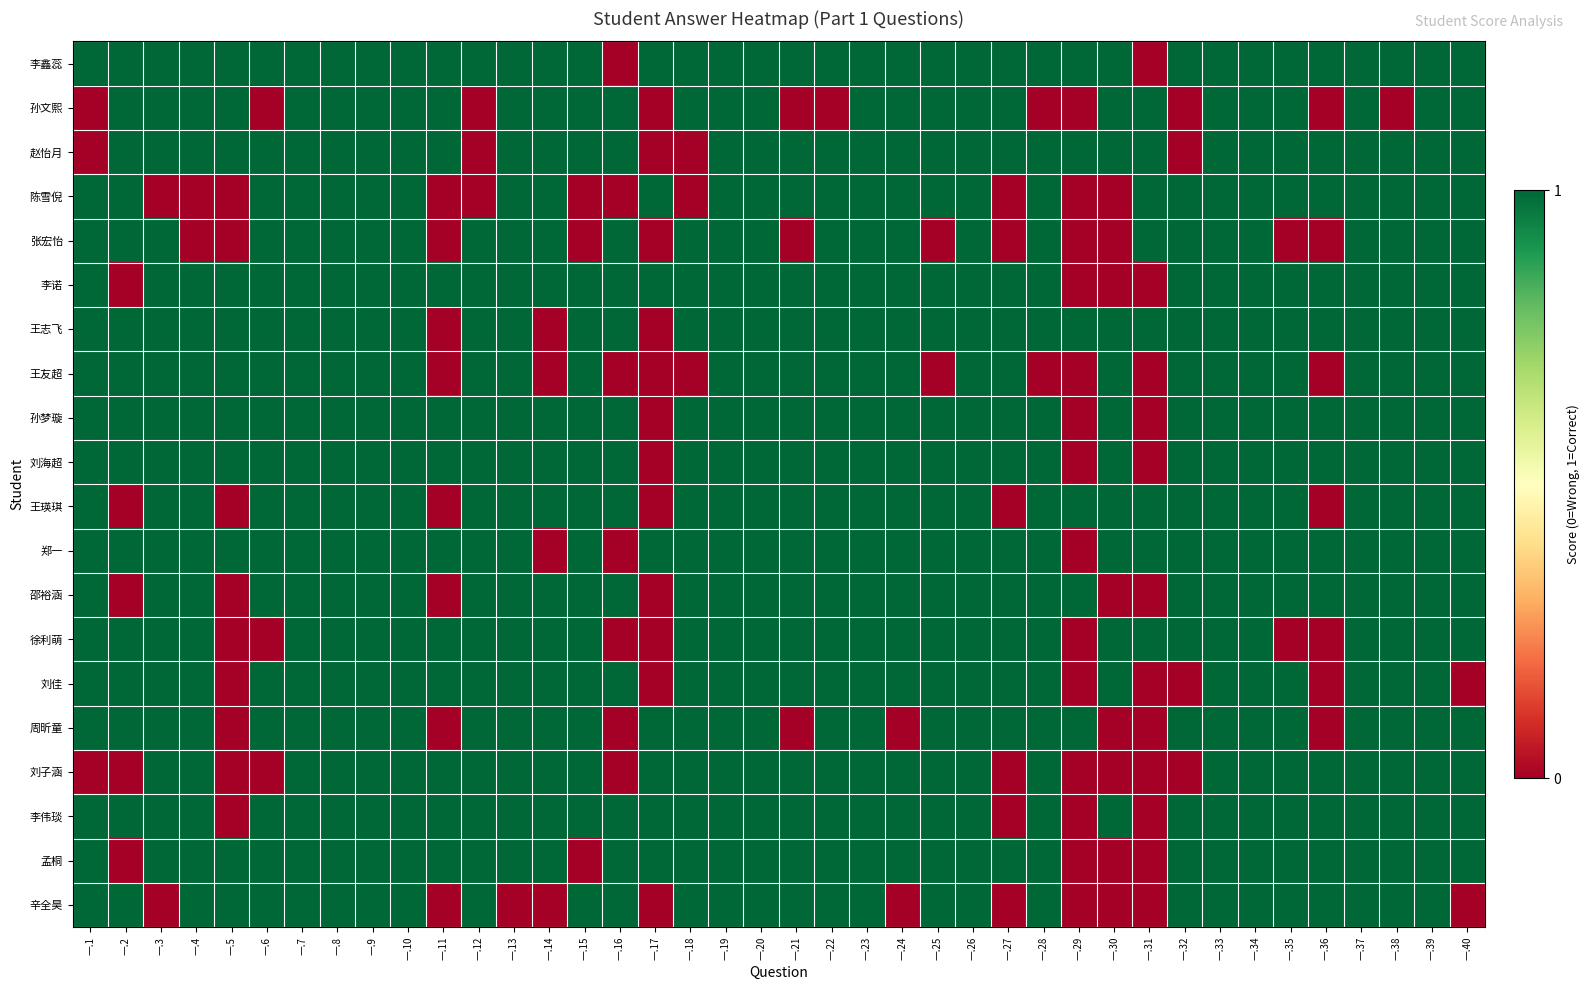

Reading left to right, list all the values displayed in this chart.

李鑫蕊: 一.1=1	一.2=1	一.3=1	一.4=1	一.5=1	一.6=1	一.7=1	一.8=1	一.9=1	一.10=1	一.11=1	一.12=1	一.13=1	一.14=1	一.15=1	一.16=0	一.17=1	一.18=1	一.19=1	一.20=1	一.21=1	一.22=1	一.23=1	一.24=1	一.25=1	一.26=1	一.27=1	一.28=1	一.29=1	一.30=1	一.31=0	一.32=1	一.33=1	一.34=1	一.35=1	一.36=1	一.37=1	一.38=1	一.39=1	一.40=1
孙文熙: 一.1=0	一.2=1	一.3=1	一.4=1	一.5=1	一.6=0	一.7=1	一.8=1	一.9=1	一.10=1	一.11=1	一.12=0	一.13=1	一.14=1	一.15=1	一.16=1	一.17=0	一.18=1	一.19=1	一.20=1	一.21=0	一.22=0	一.23=1	一.24=1	一.25=1	一.26=1	一.27=1	一.28=0	一.29=0	一.30=1	一.31=1	一.32=0	一.33=1	一.34=1	一.35=1	一.36=0	一.37=1	一.38=0	一.39=1	一.40=1
赵怡月: 一.1=0	一.2=1	一.3=1	一.4=1	一.5=1	一.6=1	一.7=1	一.8=1	一.9=1	一.10=1	一.11=1	一.12=0	一.13=1	一.14=1	一.15=1	一.16=1	一.17=0	一.18=0	一.19=1	一.20=1	一.21=1	一.22=1	一.23=1	一.24=1	一.25=1	一.26=1	一.27=1	一.28=1	一.29=1	一.30=1	一.31=1	一.32=0	一.33=1	一.34=1	一.35=1	一.36=1	一.37=1	一.38=1	一.39=1	一.40=1
陈雪倪: 一.1=1	一.2=1	一.3=0	一.4=0	一.5=0	一.6=1	一.7=1	一.8=1	一.9=1	一.10=1	一.11=0	一.12=0	一.13=1	一.14=1	一.15=0	一.16=0	一.17=1	一.18=0	一.19=1	一.20=1	一.21=1	一.22=1	一.23=1	一.24=1	一.25=1	一.26=1	一.27=0	一.28=1	一.29=0	一.30=0	一.31=1	一.32=1	一.33=1	一.34=1	一.35=1	一.36=1	一.37=1	一.38=1	一.39=1	一.40=1
张宏怡: 一.1=1	一.2=1	一.3=1	一.4=0	一.5=0	一.6=1	一.7=1	一.8=1	一.9=1	一.10=1	一.11=0	一.12=1	一.13=1	一.14=1	一.15=0	一.16=1	一.17=0	一.18=1	一.19=1	一.20=1	一.21=0	一.22=1	一.23=1	一.24=1	一.25=0	一.26=1	一.27=0	一.28=1	一.29=0	一.30=0	一.31=1	一.32=1	一.33=1	一.34=1	一.35=0	一.36=0	一.37=1	一.38=1	一.39=1	一.40=1
李诺: 一.1=1	一.2=0	一.3=1	一.4=1	一.5=1	一.6=1	一.7=1	一.8=1	一.9=1	一.10=1	一.11=1	一.12=1	一.13=1	一.14=1	一.15=1	一.16=1	一.17=1	一.18=1	一.19=1	一.20=1	一.21=1	一.22=1	一.23=1	一.24=1	一.25=1	一.26=1	一.27=1	一.28=1	一.29=0	一.30=0	一.31=0	一.32=1	一.33=1	一.34=1	一.35=1	一.36=1	一.37=1	一.38=1	一.39=1	一.40=1
王志飞: 一.1=1	一.2=1	一.3=1	一.4=1	一.5=1	一.6=1	一.7=1	一.8=1	一.9=1	一.10=1	一.11=0	一.12=1	一.13=1	一.14=0	一.15=1	一.16=1	一.17=0	一.18=1	一.19=1	一.20=1	一.21=1	一.22=1	一.23=1	一.24=1	一.25=1	一.26=1	一.27=1	一.28=1	一.29=1	一.30=1	一.31=1	一.32=1	一.33=1	一.34=1	一.35=1	一.36=1	一.37=1	一.38=1	一.39=1	一.40=1
王友超: 一.1=1	一.2=1	一.3=1	一.4=1	一.5=1	一.6=1	一.7=1	一.8=1	一.9=1	一.10=1	一.11=0	一.12=1	一.13=1	一.14=0	一.15=1	一.16=0	一.17=0	一.18=0	一.19=1	一.20=1	一.21=1	一.22=1	一.23=1	一.24=1	一.25=0	一.26=1	一.27=1	一.28=0	一.29=0	一.30=1	一.31=0	一.32=1	一.33=1	一.34=1	一.35=1	一.36=0	一.37=1	一.38=1	一.39=1	一.40=1
孙梦璇: 一.1=1	一.2=1	一.3=1	一.4=1	一.5=1	一.6=1	一.7=1	一.8=1	一.9=1	一.10=1	一.11=1	一.12=1	一.13=1	一.14=1	一.15=1	一.16=1	一.17=0	一.18=1	一.19=1	一.20=1	一.21=1	一.22=1	一.23=1	一.24=1	一.25=1	一.26=1	一.27=1	一.28=1	一.29=0	一.30=1	一.31=0	一.32=1	一.33=1	一.34=1	一.35=1	一.36=1	一.37=1	一.38=1	一.39=1	一.40=1
刘海超: 一.1=1	一.2=1	一.3=1	一.4=1	一.5=1	一.6=1	一.7=1	一.8=1	一.9=1	一.10=1	一.11=1	一.12=1	一.13=1	一.14=1	一.15=1	一.16=1	一.17=0	一.18=1	一.19=1	一.20=1	一.21=1	一.22=1	一.23=1	一.24=1	一.25=1	一.26=1	一.27=1	一.28=1	一.29=0	一.30=1	一.31=0	一.32=1	一.33=1	一.34=1	一.35=1	一.36=1	一.37=1	一.38=1	一.39=1	一.40=1
王瑛琪: 一.1=1	一.2=0	一.3=1	一.4=1	一.5=0	一.6=1	一.7=1	一.8=1	一.9=1	一.10=1	一.11=0	一.12=1	一.13=1	一.14=1	一.15=1	一.16=1	一.17=0	一.18=1	一.19=1	一.20=1	一.21=1	一.22=1	一.23=1	一.24=1	一.25=1	一.26=1	一.27=0	一.28=1	一.29=1	一.30=1	一.31=1	一.32=1	一.33=1	一.34=1	一.35=1	一.36=0	一.37=1	一.38=1	一.39=1	一.40=1
郑一: 一.1=1	一.2=1	一.3=1	一.4=1	一.5=1	一.6=1	一.7=1	一.8=1	一.9=1	一.10=1	一.11=1	一.12=1	一.13=1	一.14=0	一.15=1	一.16=0	一.17=1	一.18=1	一.19=1	一.20=1	一.21=1	一.22=1	一.23=1	一.24=1	一.25=1	一.26=1	一.27=1	一.28=1	一.29=0	一.30=1	一.31=1	一.32=1	一.33=1	一.34=1	一.35=1	一.36=1	一.37=1	一.38=1	一.39=1	一.40=1
邵裕涵: 一.1=1	一.2=0	一.3=1	一.4=1	一.5=0	一.6=1	一.7=1	一.8=1	一.9=1	一.10=1	一.11=0	一.12=1	一.13=1	一.14=1	一.15=1	一.16=1	一.17=0	一.18=1	一.19=1	一.20=1	一.21=1	一.22=1	一.23=1	一.24=1	一.25=1	一.26=1	一.27=1	一.28=1	一.29=1	一.30=0	一.31=0	一.32=1	一.33=1	一.34=1	一.35=1	一.36=1	一.37=1	一.38=1	一.39=1	一.40=1
徐利萌: 一.1=1	一.2=1	一.3=1	一.4=1	一.5=0	一.6=0	一.7=1	一.8=1	一.9=1	一.10=1	一.11=1	一.12=1	一.13=1	一.14=1	一.15=1	一.16=0	一.17=0	一.18=1	一.19=1	一.20=1	一.21=1	一.22=1	一.23=1	一.24=1	一.25=1	一.26=1	一.27=1	一.28=1	一.29=0	一.30=1	一.31=1	一.32=1	一.33=1	一.34=1	一.35=0	一.36=0	一.37=1	一.38=1	一.39=1	一.40=1
刘佳: 一.1=1	一.2=1	一.3=1	一.4=1	一.5=0	一.6=1	一.7=1	一.8=1	一.9=1	一.10=1	一.11=1	一.12=1	一.13=1	一.14=1	一.15=1	一.16=1	一.17=0	一.18=1	一.19=1	一.20=1	一.21=1	一.22=1	一.23=1	一.24=1	一.25=1	一.26=1	一.27=1	一.28=1	一.29=0	一.30=1	一.31=0	一.32=0	一.33=1	一.34=1	一.35=1	一.36=0	一.37=1	一.38=1	一.39=1	一.40=0
周昕童: 一.1=1	一.2=1	一.3=1	一.4=1	一.5=0	一.6=1	一.7=1	一.8=1	一.9=1	一.10=1	一.11=0	一.12=1	一.13=1	一.14=1	一.15=1	一.16=0	一.17=1	一.18=1	一.19=1	一.20=1	一.21=0	一.22=1	一.23=1	一.24=0	一.25=1	一.26=1	一.27=1	一.28=1	一.29=1	一.30=0	一.31=0	一.32=1	一.33=1	一.34=1	一.35=1	一.36=0	一.37=1	一.38=1	一.39=1	一.40=1
刘子涵: 一.1=0	一.2=0	一.3=1	一.4=1	一.5=0	一.6=0	一.7=1	一.8=1	一.9=1	一.10=1	一.11=1	一.12=1	一.13=1	一.14=1	一.15=1	一.16=0	一.17=1	一.18=1	一.19=1	一.20=1	一.21=1	一.22=1	一.23=1	一.24=1	一.25=1	一.26=1	一.27=0	一.28=1	一.29=0	一.30=0	一.31=0	一.32=0	一.33=1	一.34=1	一.35=1	一.36=1	一.37=1	一.38=1	一.39=1	一.40=1
李伟琰: 一.1=1	一.2=1	一.3=1	一.4=1	一.5=0	一.6=1	一.7=1	一.8=1	一.9=1	一.10=1	一.11=1	一.12=1	一.13=1	一.14=1	一.15=1	一.16=1	一.17=1	一.18=1	一.19=1	一.20=1	一.21=1	一.22=1	一.23=1	一.24=1	一.25=1	一.26=1	一.27=0	一.28=1	一.29=0	一.30=1	一.31=0	一.32=1	一.33=1	一.34=1	一.35=1	一.36=1	一.37=1	一.38=1	一.39=1	一.40=1
孟桐: 一.1=1	一.2=0	一.3=1	一.4=1	一.5=1	一.6=1	一.7=1	一.8=1	一.9=1	一.10=1	一.11=1	一.12=1	一.13=1	一.14=1	一.15=0	一.16=1	一.17=1	一.18=1	一.19=1	一.20=1	一.21=1	一.22=1	一.23=1	一.24=1	一.25=1	一.26=1	一.27=1	一.28=1	一.29=0	一.30=0	一.31=0	一.32=1	一.33=1	一.34=1	一.35=1	一.36=1	一.37=1	一.38=1	一.39=1	一.40=1
辛全昊: 一.1=1	一.2=1	一.3=0	一.4=1	一.5=1	一.6=1	一.7=1	一.8=1	一.9=1	一.10=1	一.11=0	一.12=1	一.13=0	一.14=0	一.15=1	一.16=1	一.17=0	一.18=1	一.19=1	一.20=1	一.21=1	一.22=1	一.23=1	一.24=0	一.25=1	一.26=1	一.27=0	一.28=1	一.29=0	一.30=0	一.31=0	一.32=1	一.33=1	一.34=1	一.35=1	一.36=1	一.37=1	一.38=1	一.39=1	一.40=0